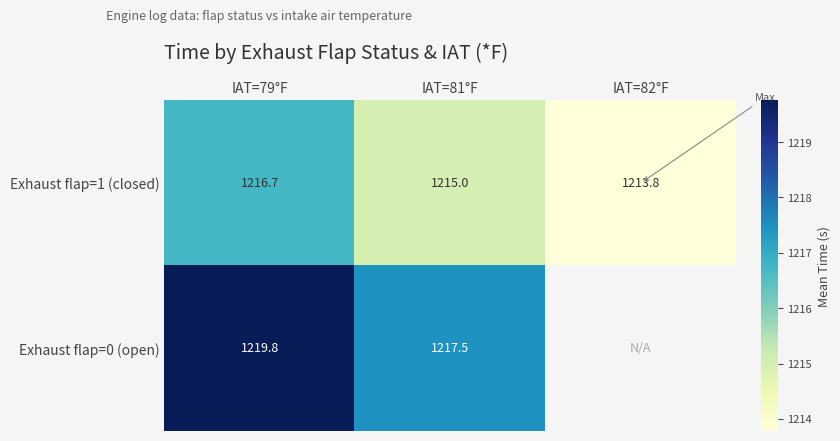

Where does the Exhaust flap=1 (closed) series first go above 1215?

IAT=79°F